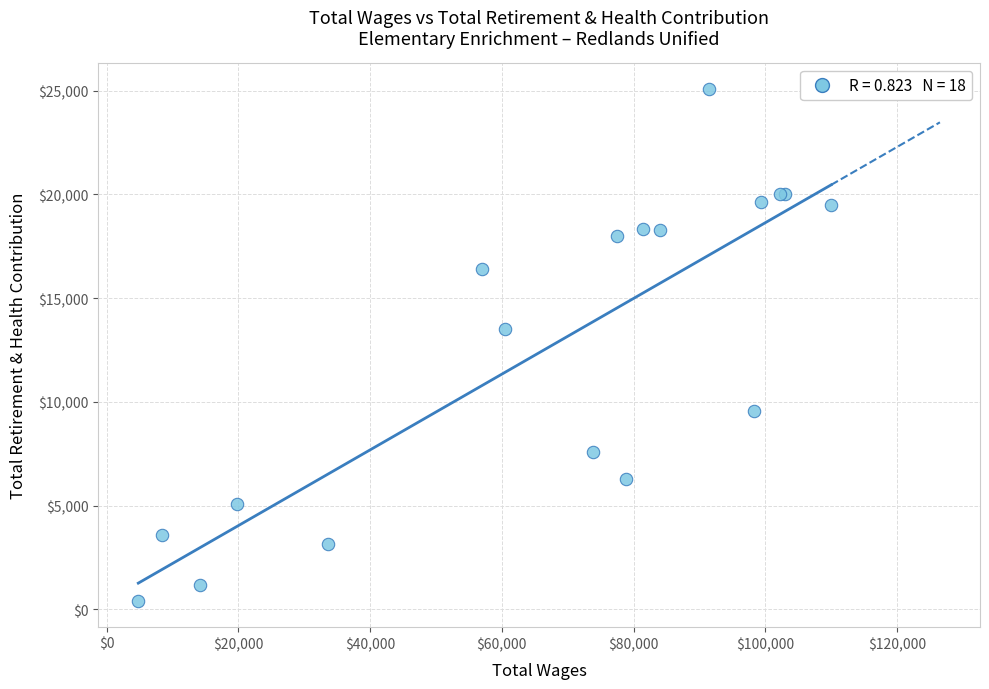

What Y value in the scatter plot is closest to 12740?

13518